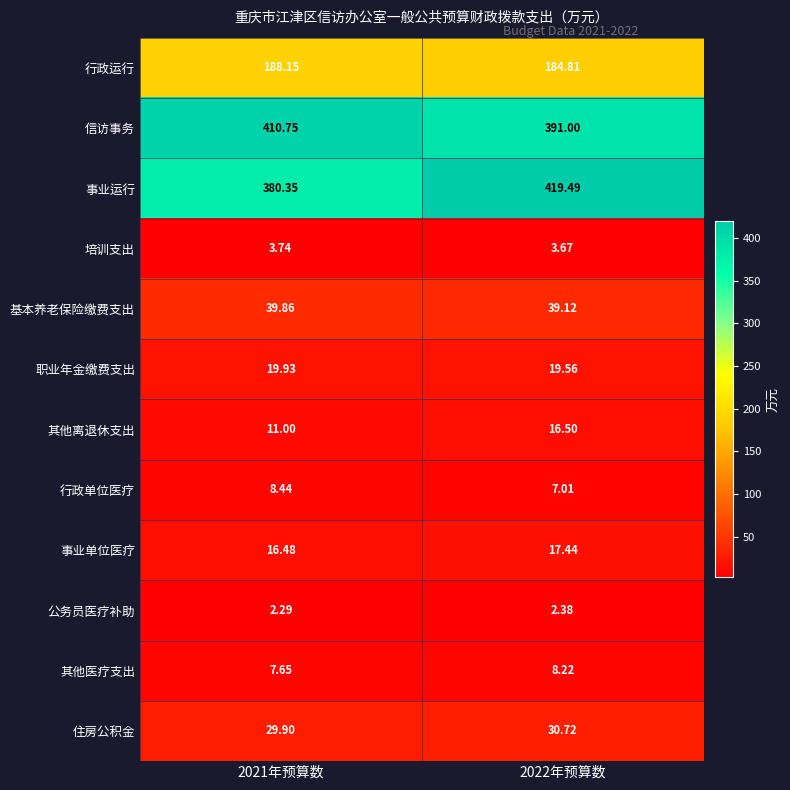

Which series has the largest range (max minus min)?

事业运行